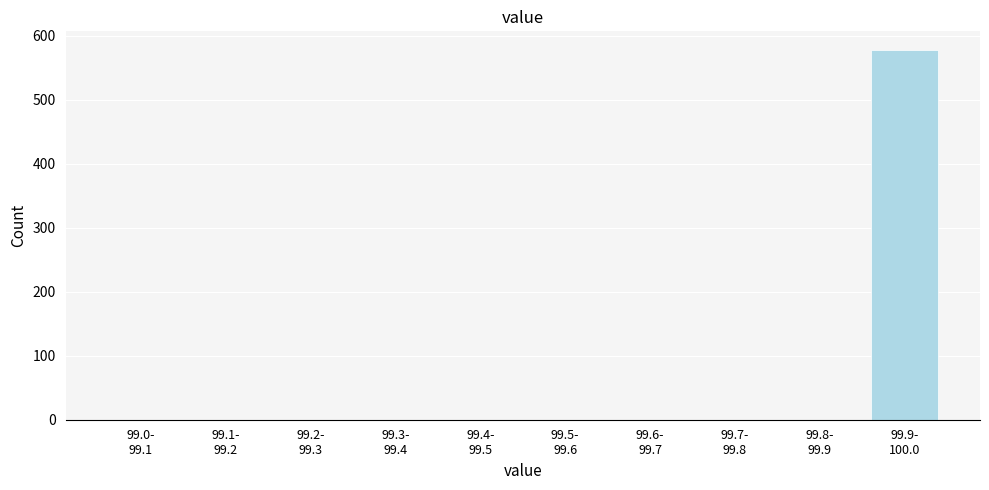

What is the greatest value displayed?

578